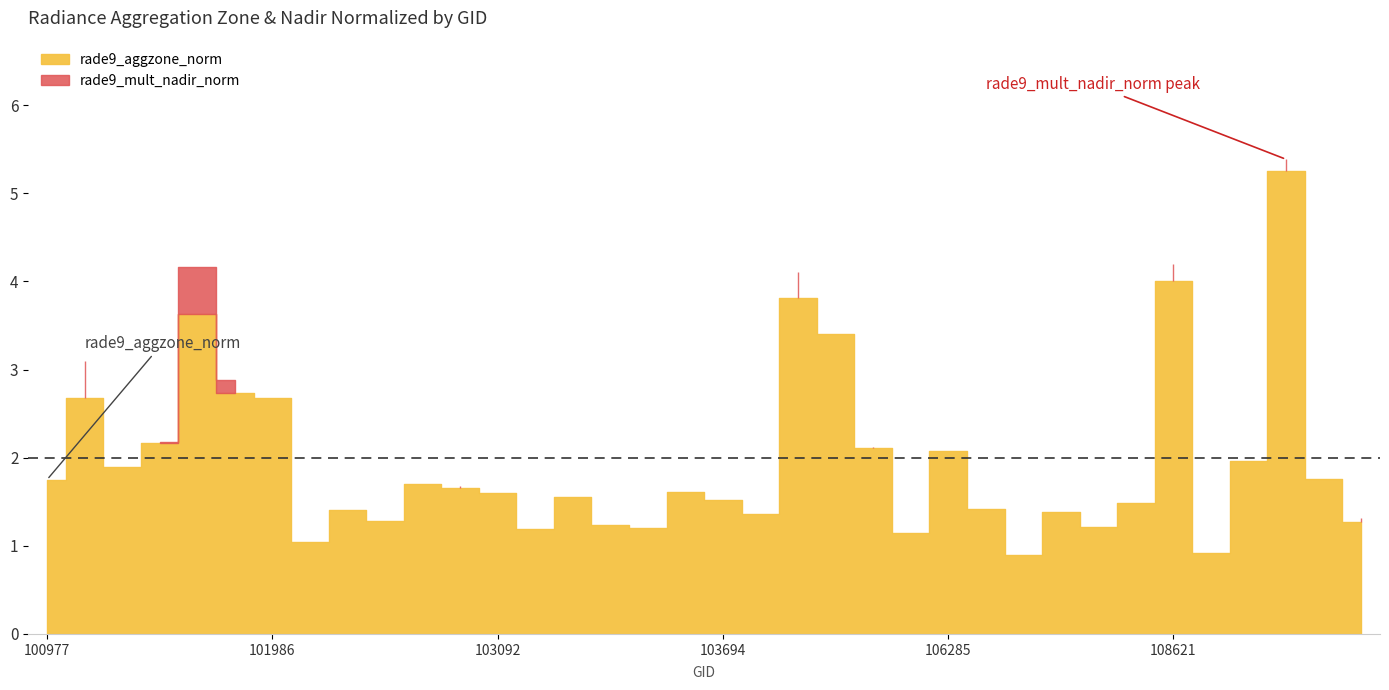

The value at 103566 is 1.8. True or false?

False